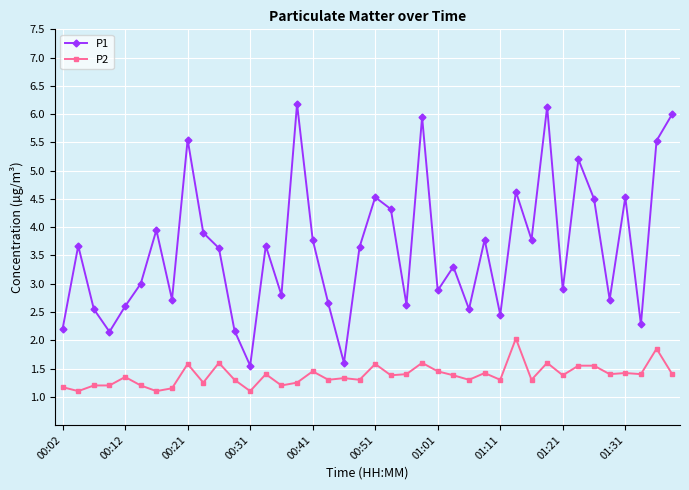

Rank the series by their maximum value, from highest to lowest.

P1, P2